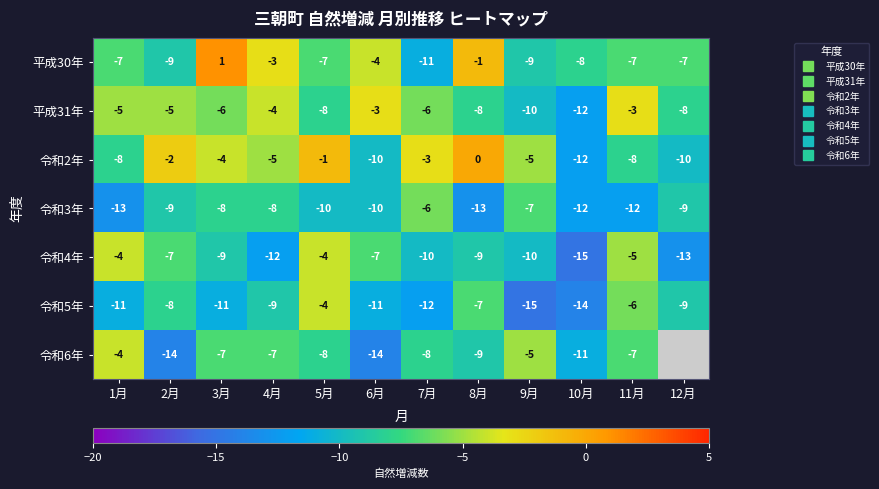

At which category does the chart reach its peak across all series?

3月